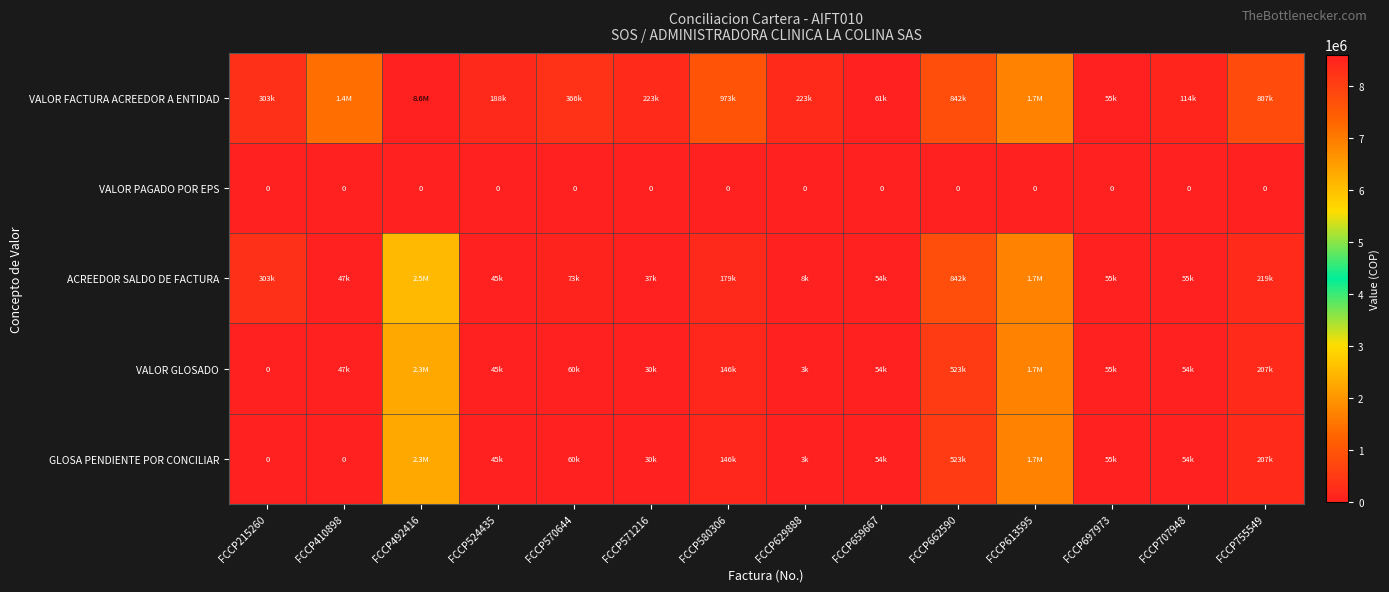

Rank the series by their maximum value, from lowest to highest.

VALOR PAGADO POR EPS, VALOR GLOSADO, GLOSA PENDIENTE POR CONCILIAR, ACREEDOR SALDO DE FACTURA, VALOR FACTURA ACREEDOR A ENTIDAD